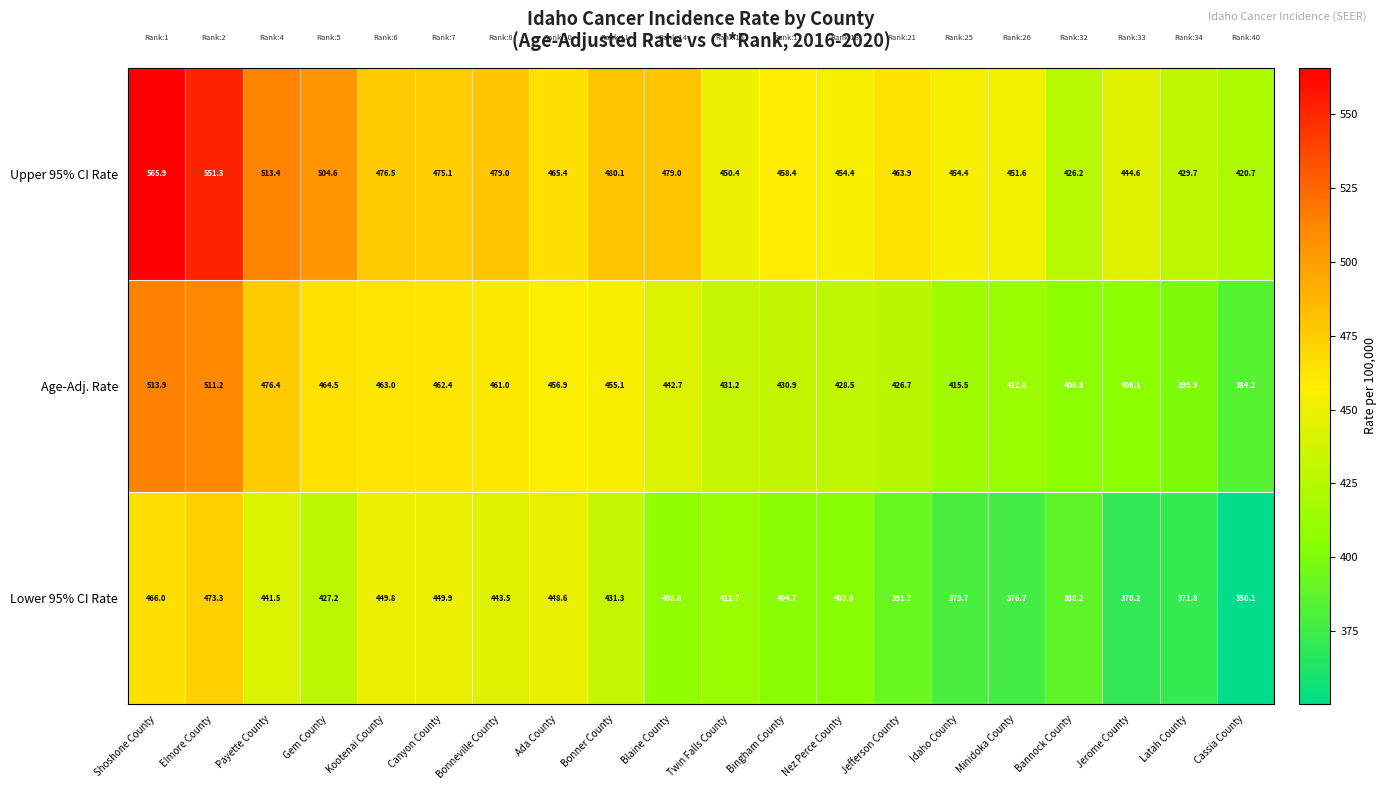

The value of Lower 95% CI Rate at Bannock County is 232.9. True or false?

False